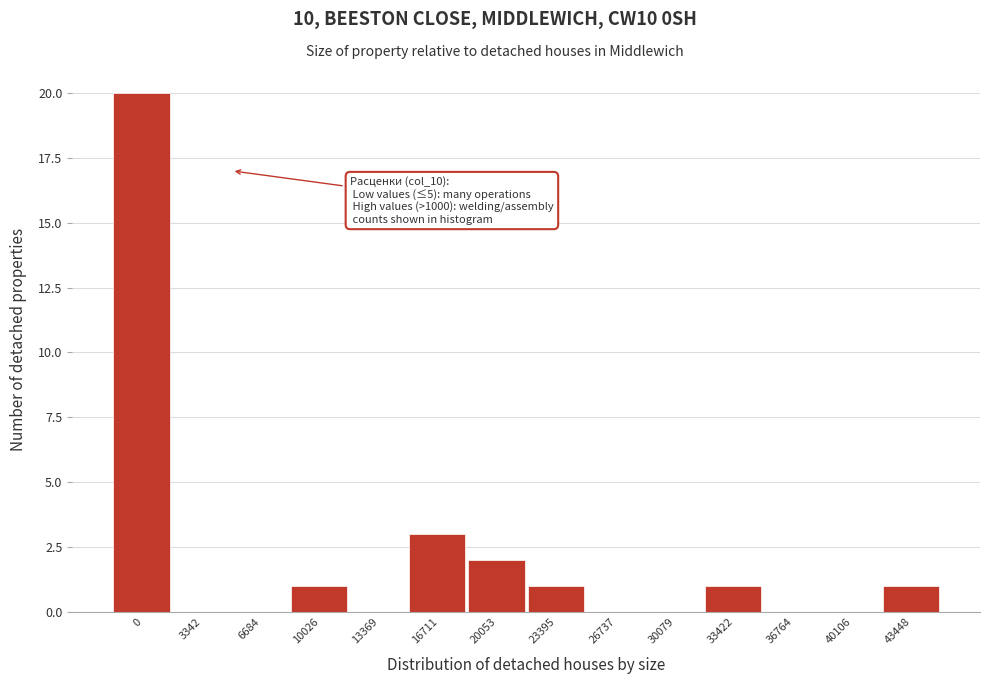

Reading left to right, transcribe all the data shown in this chart.

0=20	3342=0	6684=0	10026=1	13369=0	16711=3	20053=2	23395=1	26737=0	30079=0	33422=1	36764=0	40106=0	43448=1